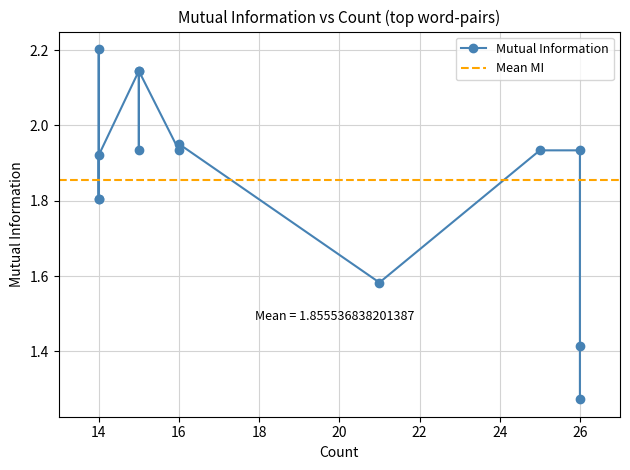

How many interior local valleys (lower than both neighbors) does the data have?

4